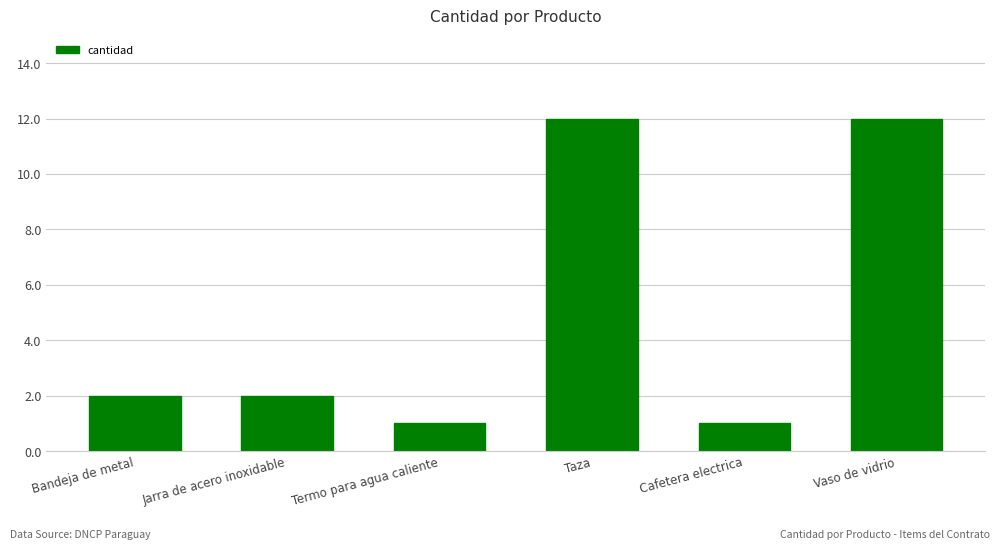

How many bars are there in total?

6